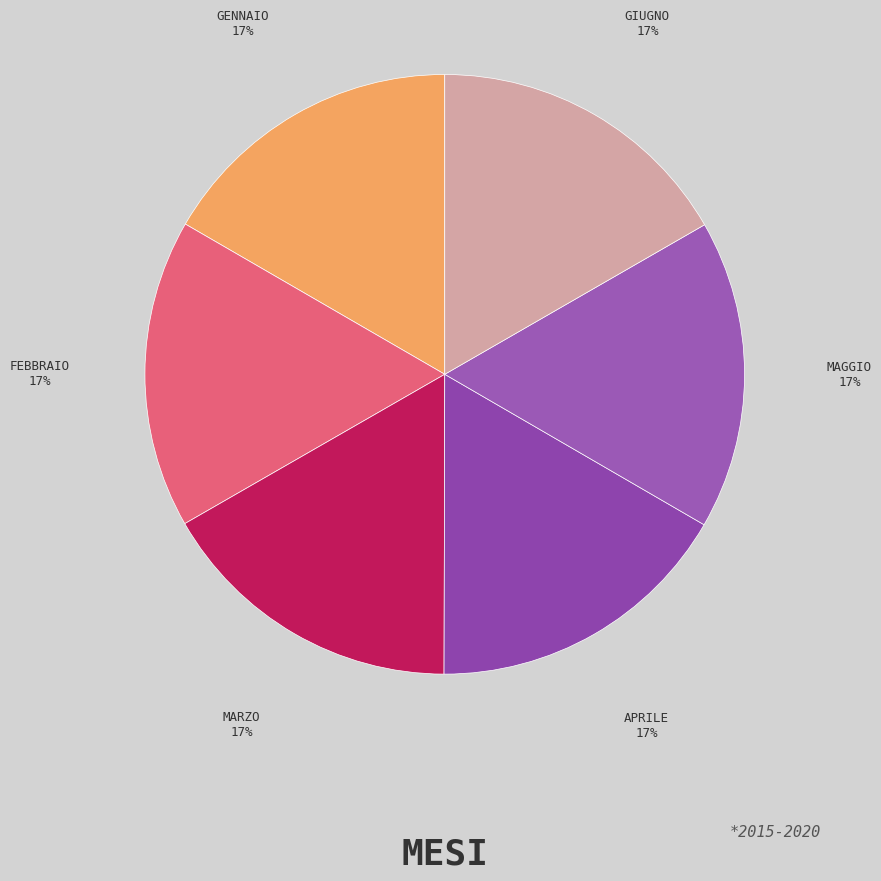

How many slices are in this pie chart?

6